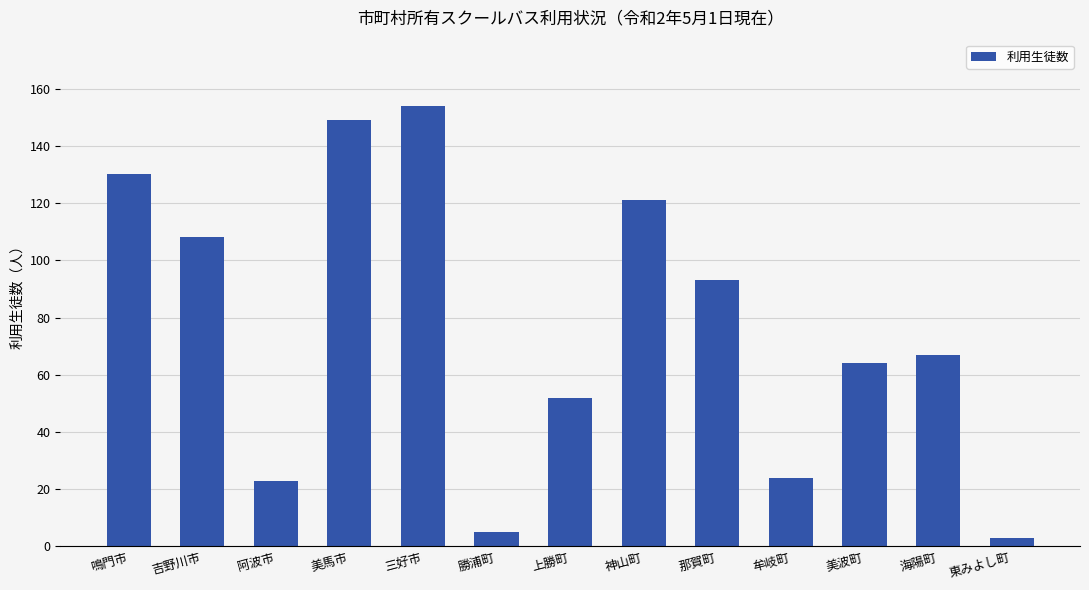

The value at 阿波市 is 34. True or false?

False